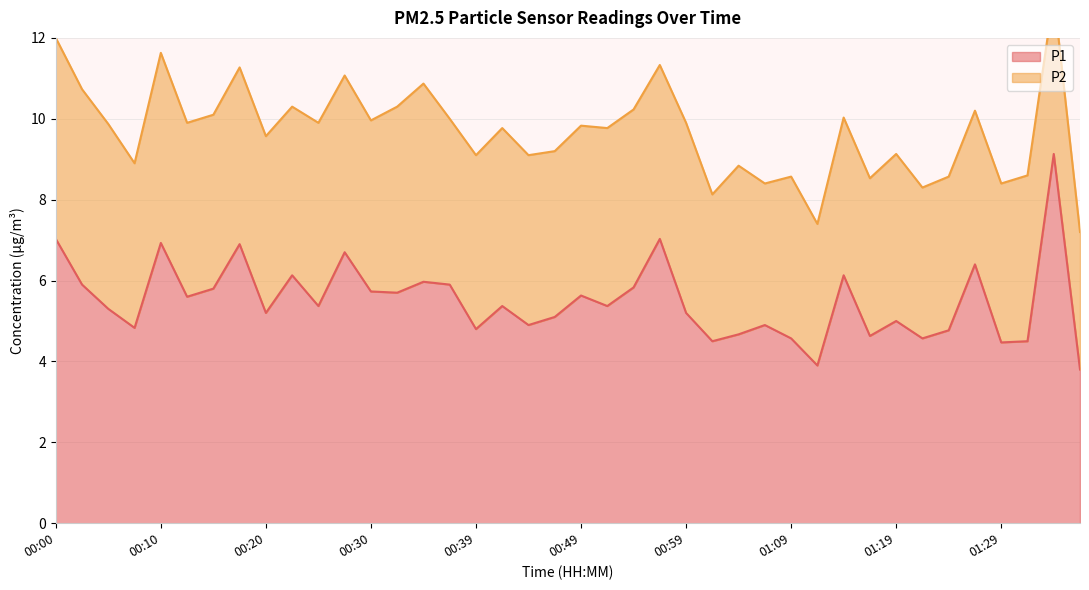

True or false: the data shows 5.8 at 00:15.

True